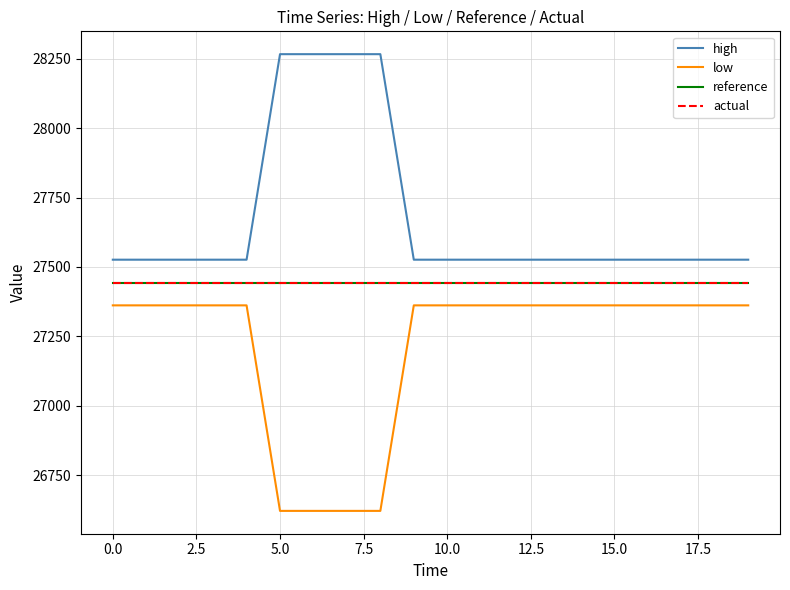

What is the lowest value of the actual series?

27444.0